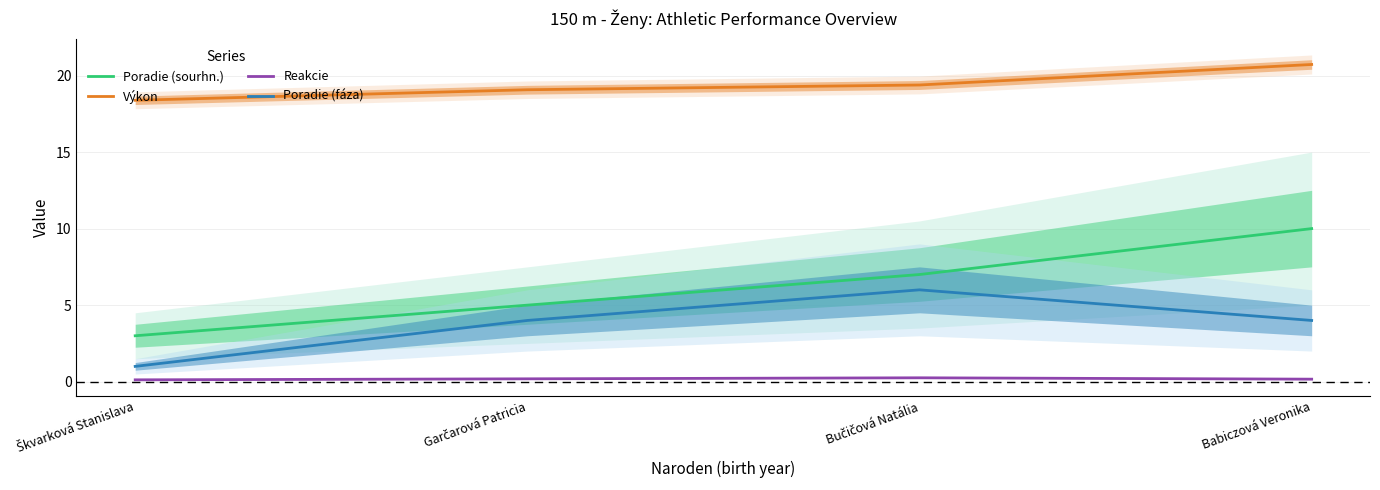

What are all the series names shown in the legend?

Poradie (sourhn.), Výkon, Reakcie, Poradie (fáza)